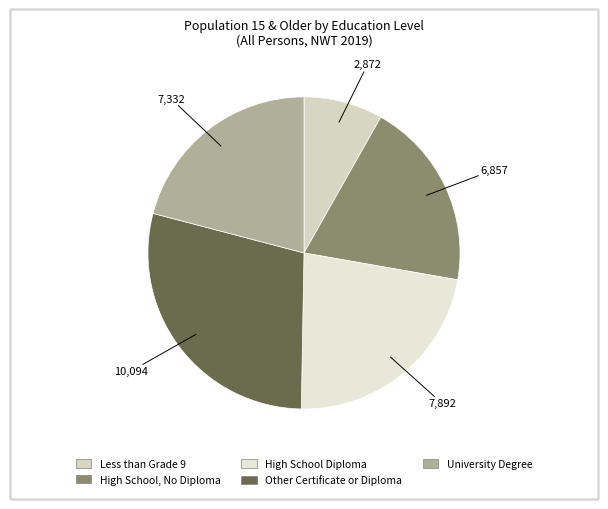

To the nearest percent, what portion does Less than Grade 9 represent?

8%